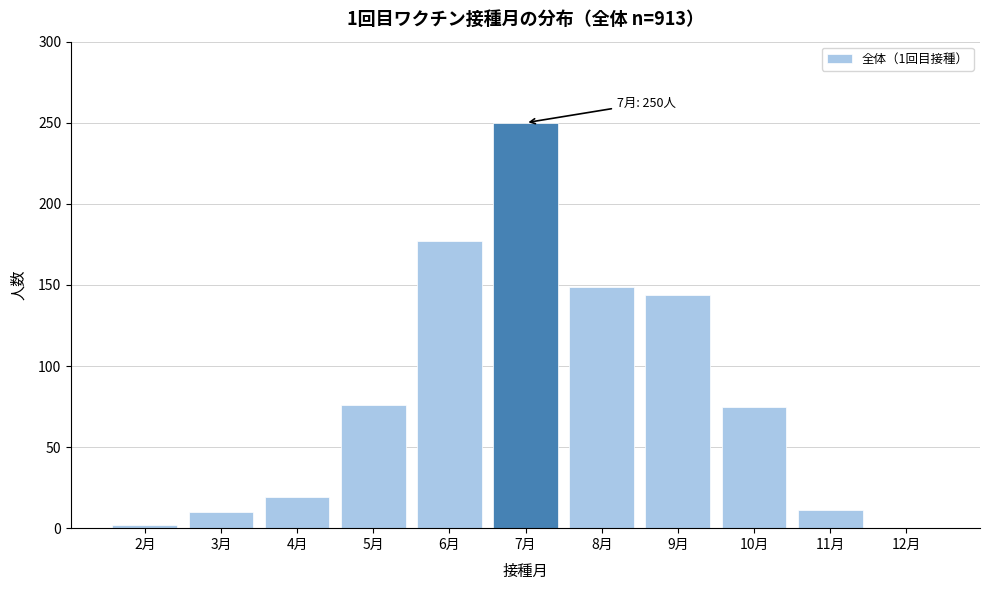

What is the sum of all values?

913